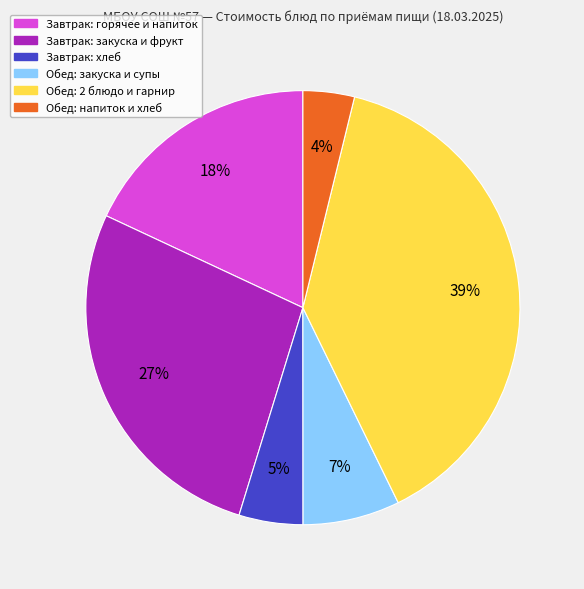

Does any single category account for the majority?

No